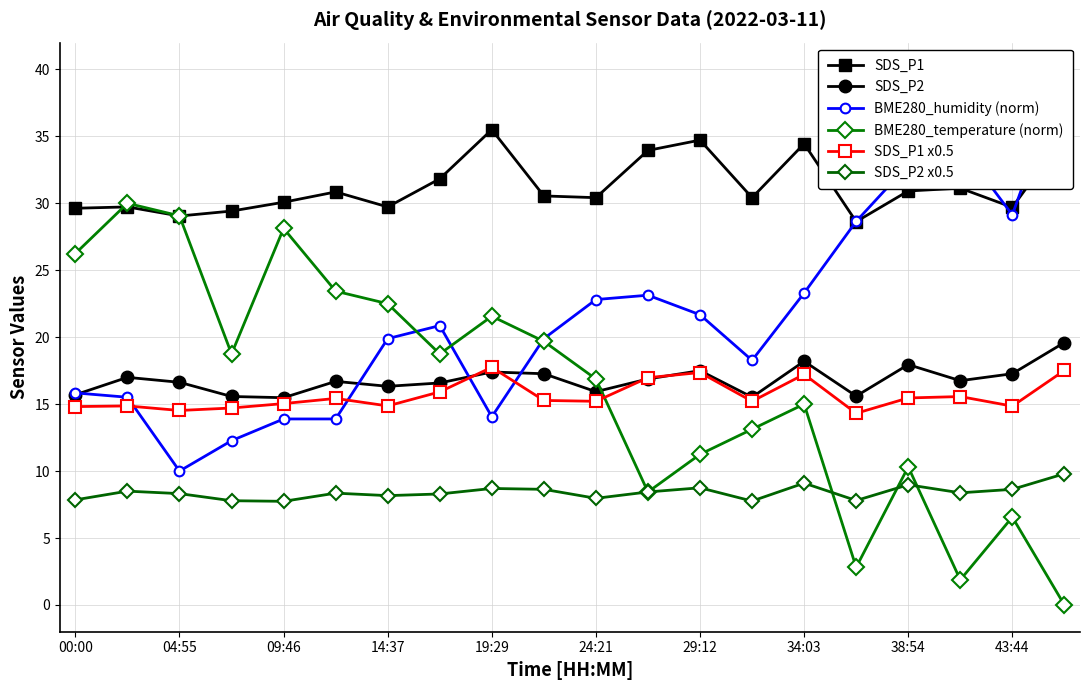

How many times do SDS_P2 and BME280_humidity (norm) cross each other?

4